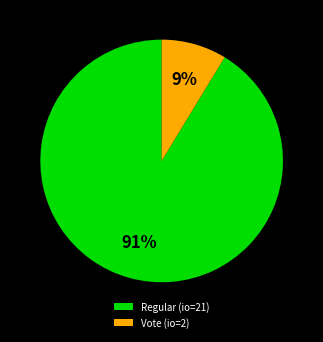

To the nearest percent, what portion does Regular (io=21) represent?

91%